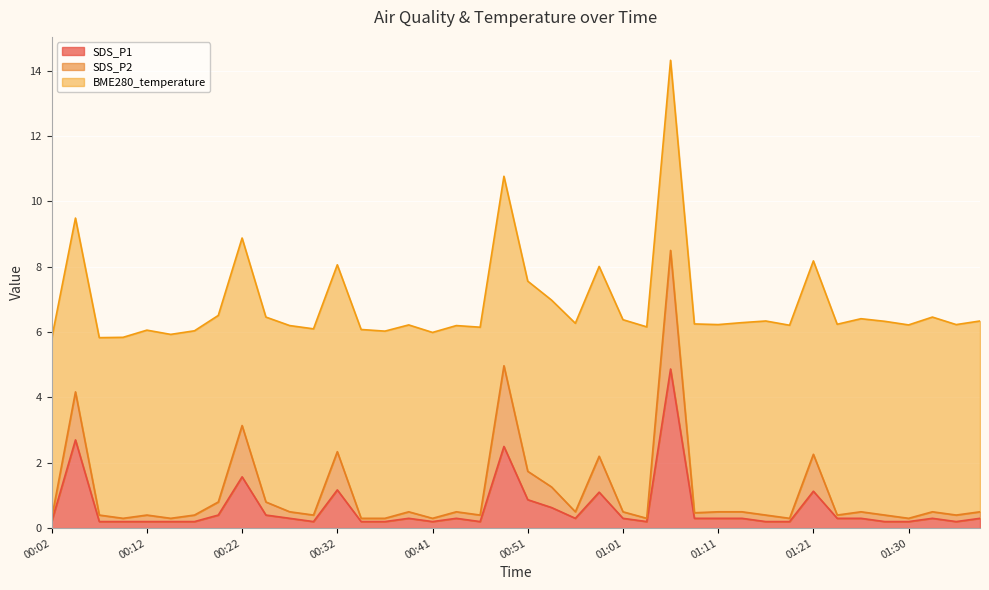

What are all the series names shown in the legend?

SDS_P1, SDS_P2, BME280_temperature